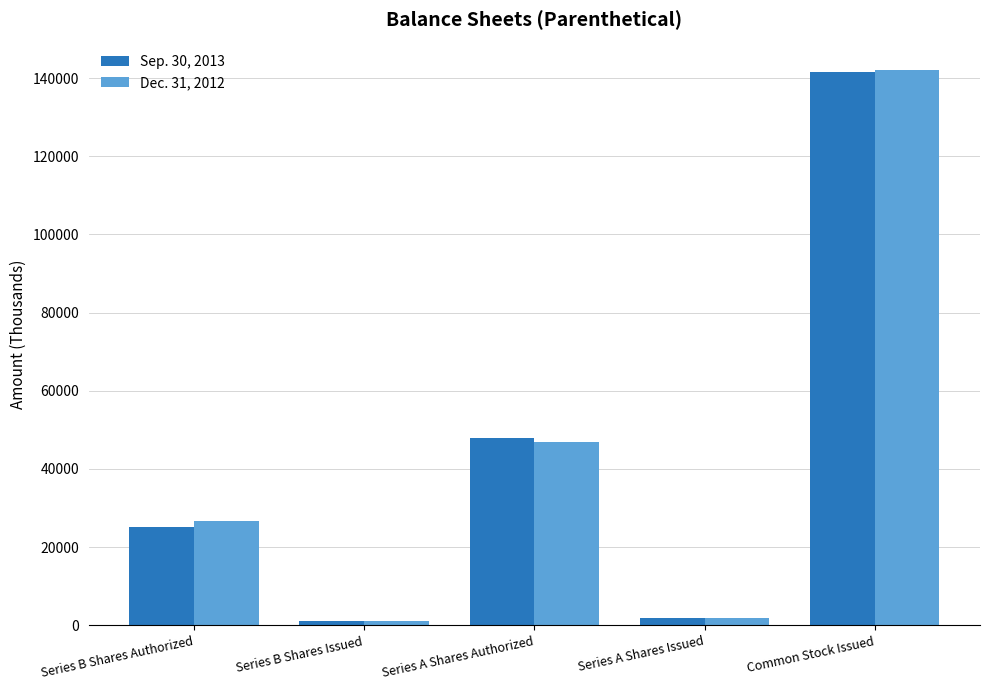

Between Series B Shares Authorized and Common Stock Issued, which series saw the biggest shift?

Sep. 30, 2013